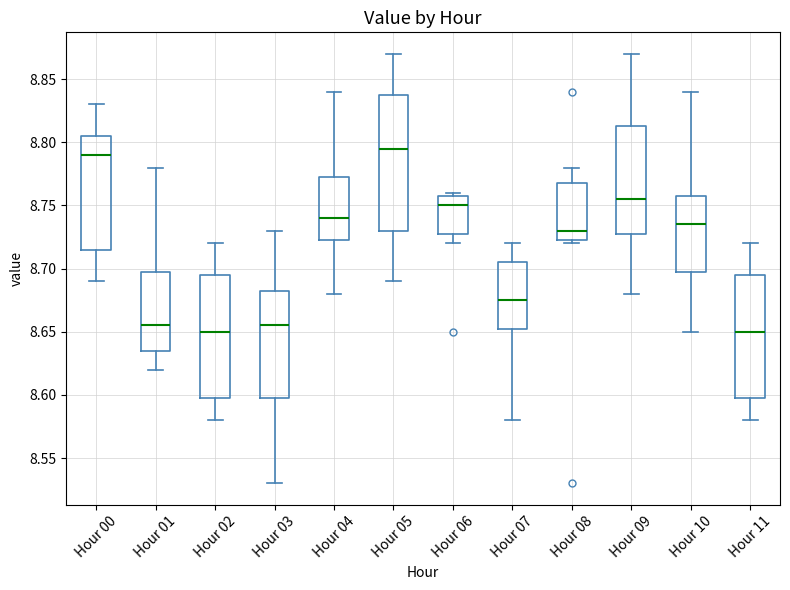

Comparing the boxes themselves (not the whiskers), which one is the tallest?

Hour 05